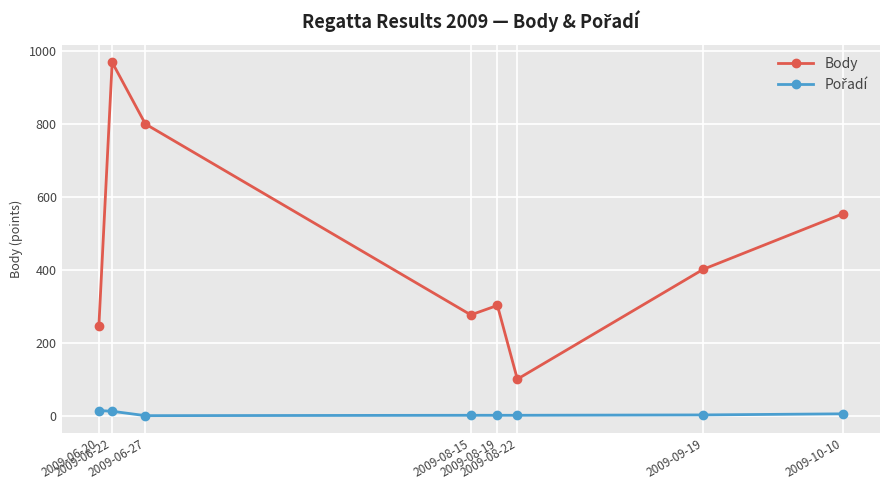

Which series has the largest total across all categories?

Body